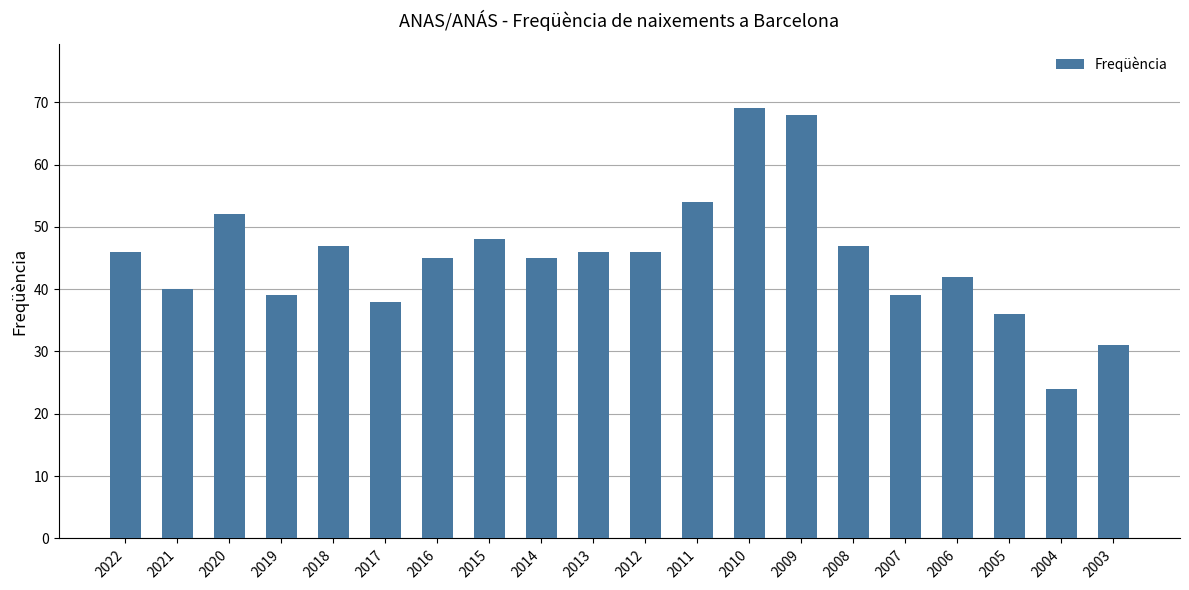

What is the average value?

45